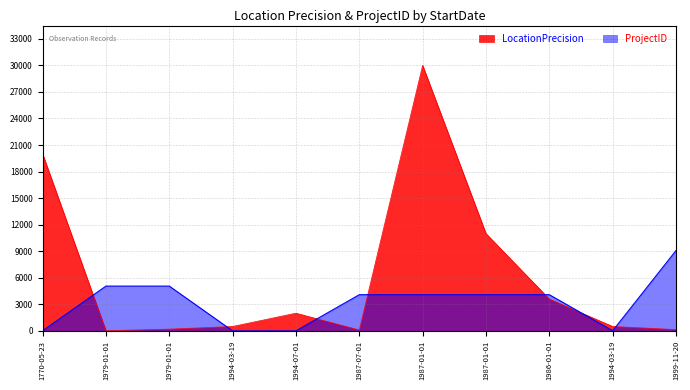

True or false: ProjectID and LocationPrecision intersect in this chart.

True